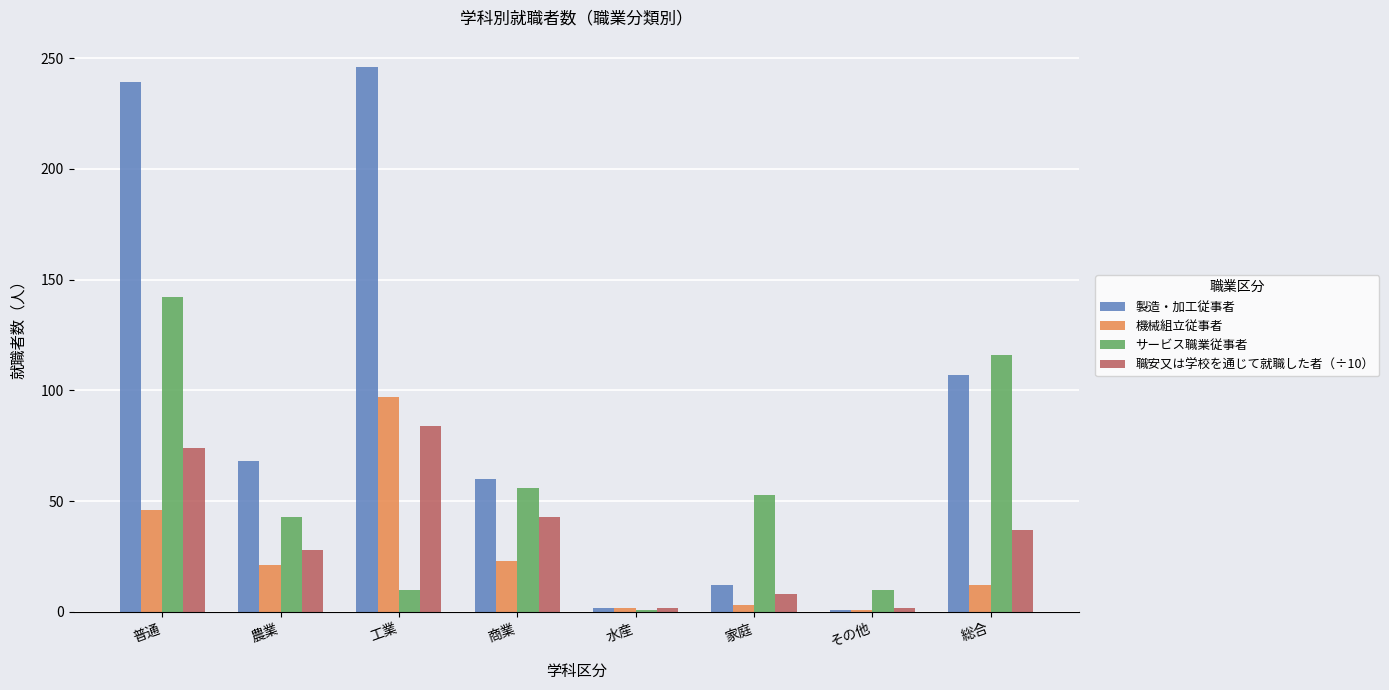

What is the value of the 職安又は学校を通じて就職した者（÷10） bar at the 3rd from the left?

84